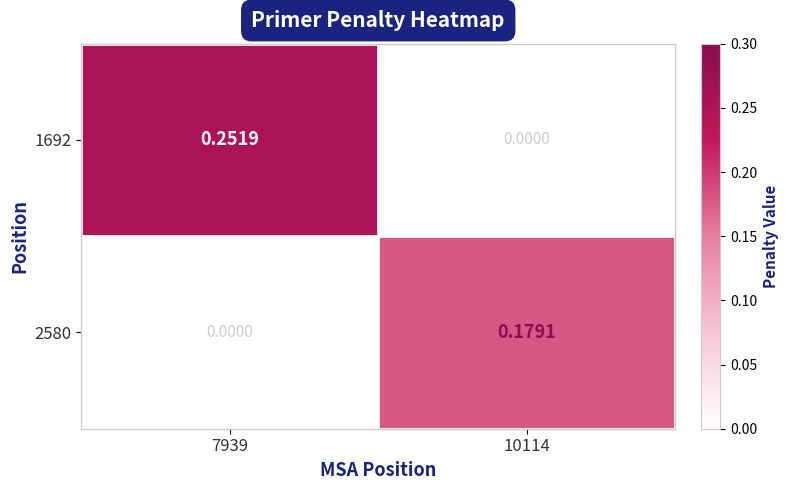

Rank the series by their maximum value, from highest to lowest.

1692, 2580